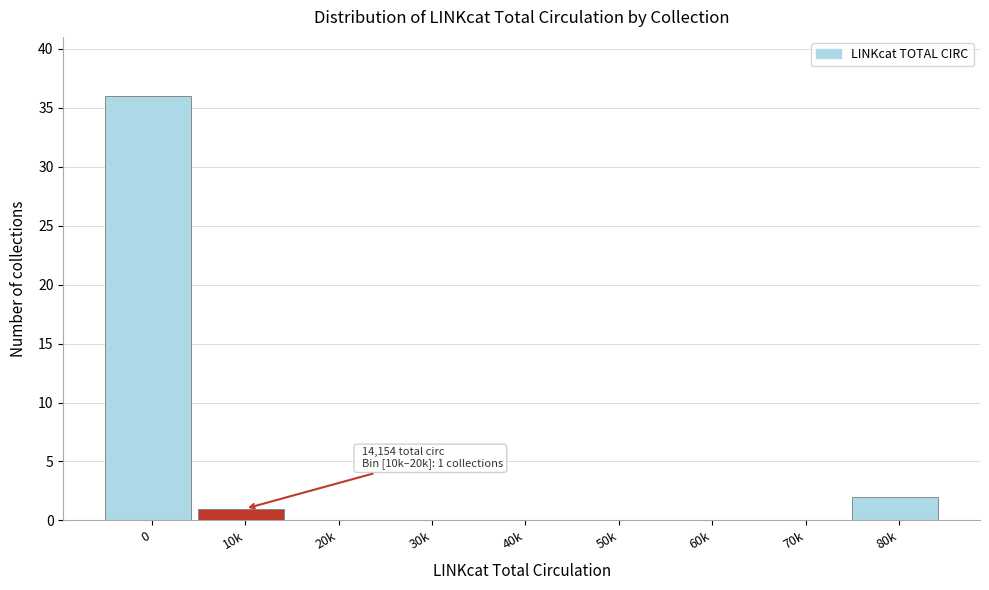

Reading left to right, what are all the values shown in this chart?

0=36	10k=1	20k=0	30k=0	40k=0	50k=0	60k=0	70k=0	80k=2